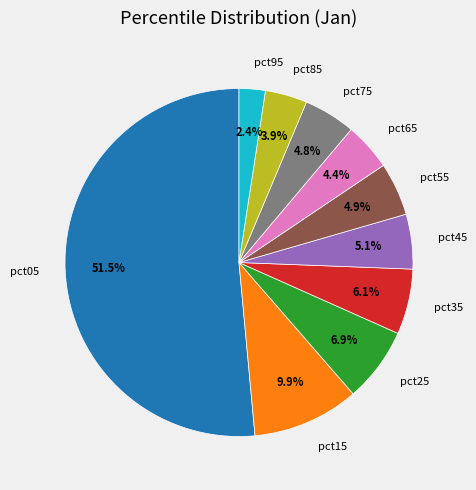

To the nearest percent, what is the difference between the pct15 and pct55 slice percentages?

5%